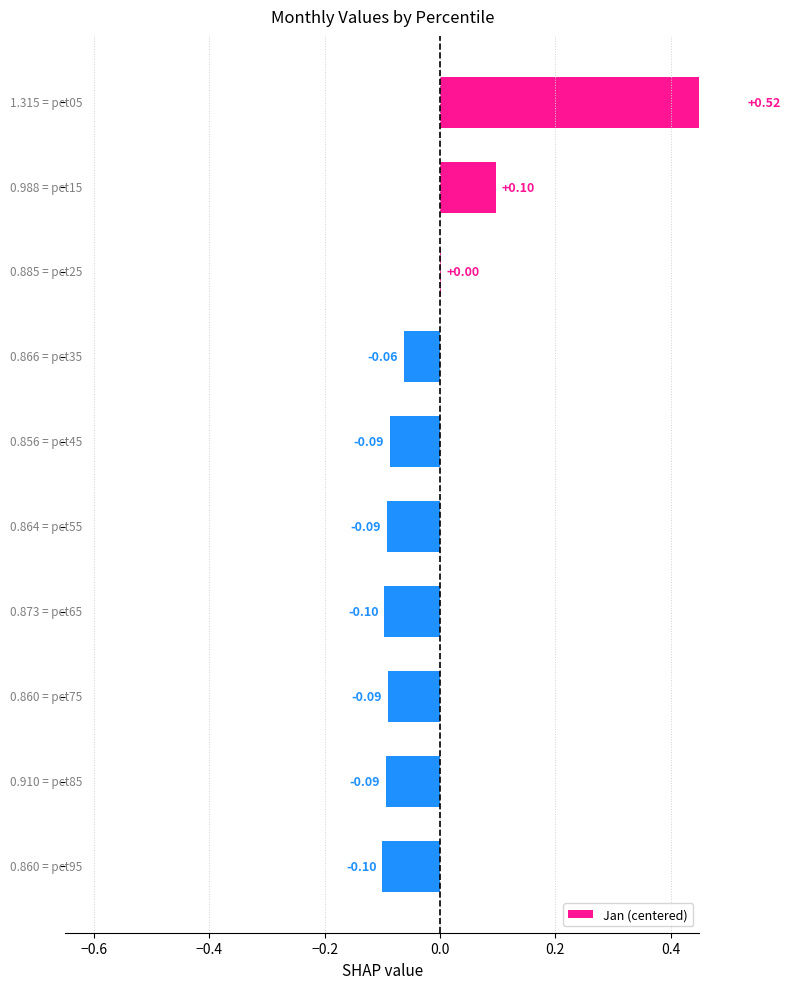

The chart shows a value of 0.0 at −0.4. True or false?

True